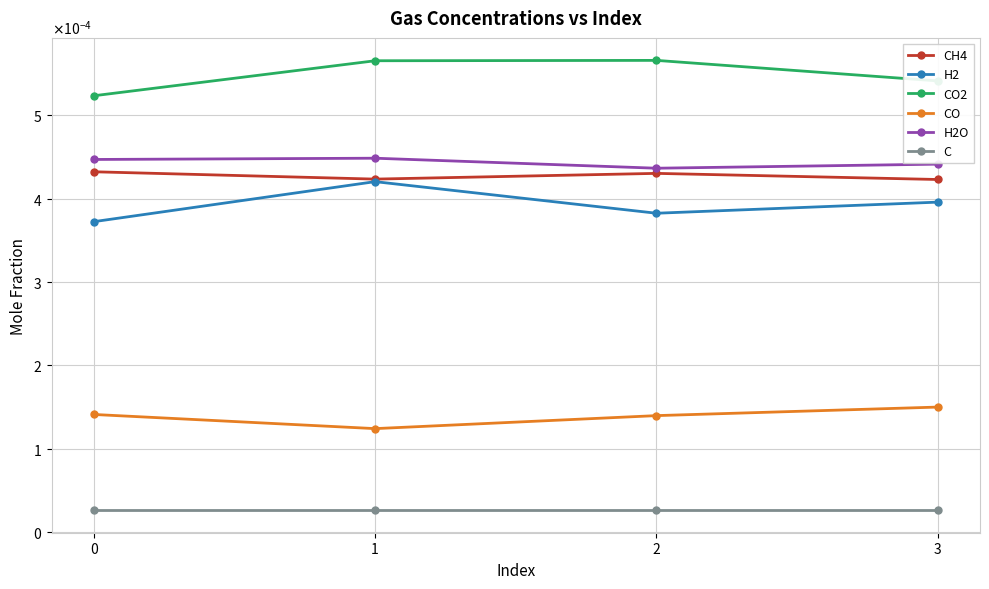

Reading left to right, extract all data points from this chart.

CH4: 0=0.0	1=0.0	2=0.0	3=0.0
H2: 0=0.0	1=0.0	2=0.0	3=0.0
CO2: 0=0.0	1=0.0	2=0.0	3=0.0
CO: 0=0.0	1=0.0	2=0.0	3=0.0
H2O: 0=0.0	1=0.0	2=0.0	3=0.0
C: 0=0.0	1=0.0	2=0.0	3=0.0